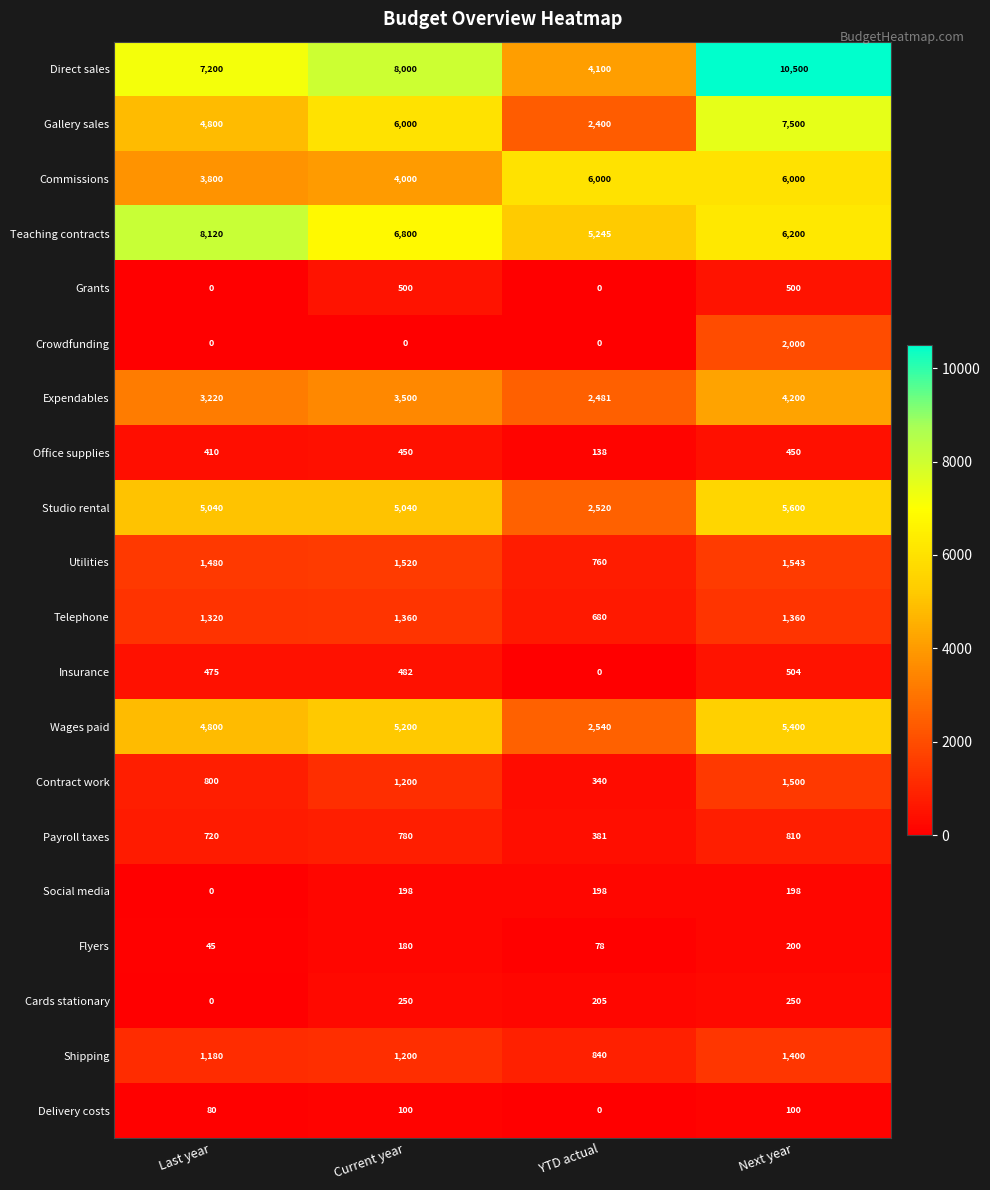

At which label is Cards stationary closest to 125?

YTD actual